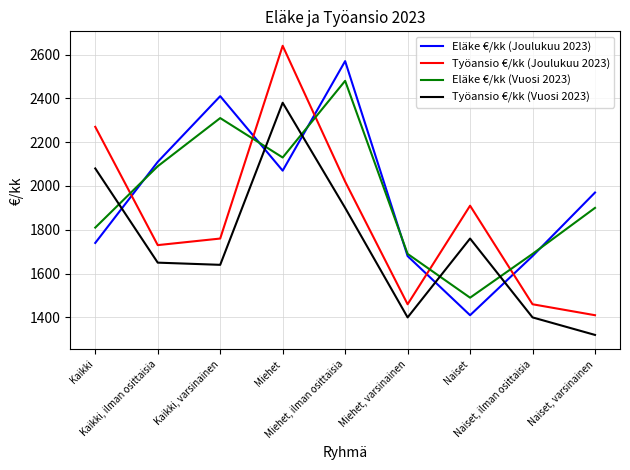

Count the number of categories in the chart.

9